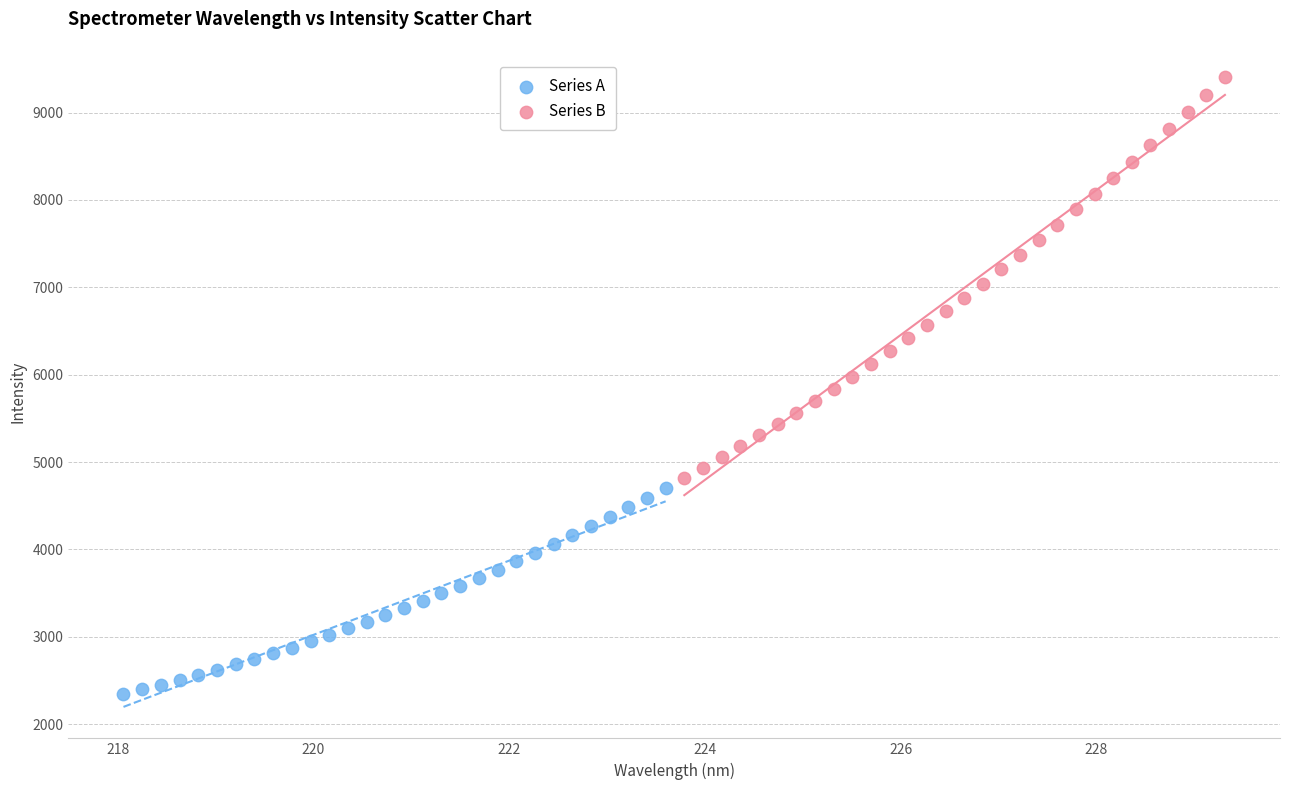

Which series contains the highest Y value?

Series B